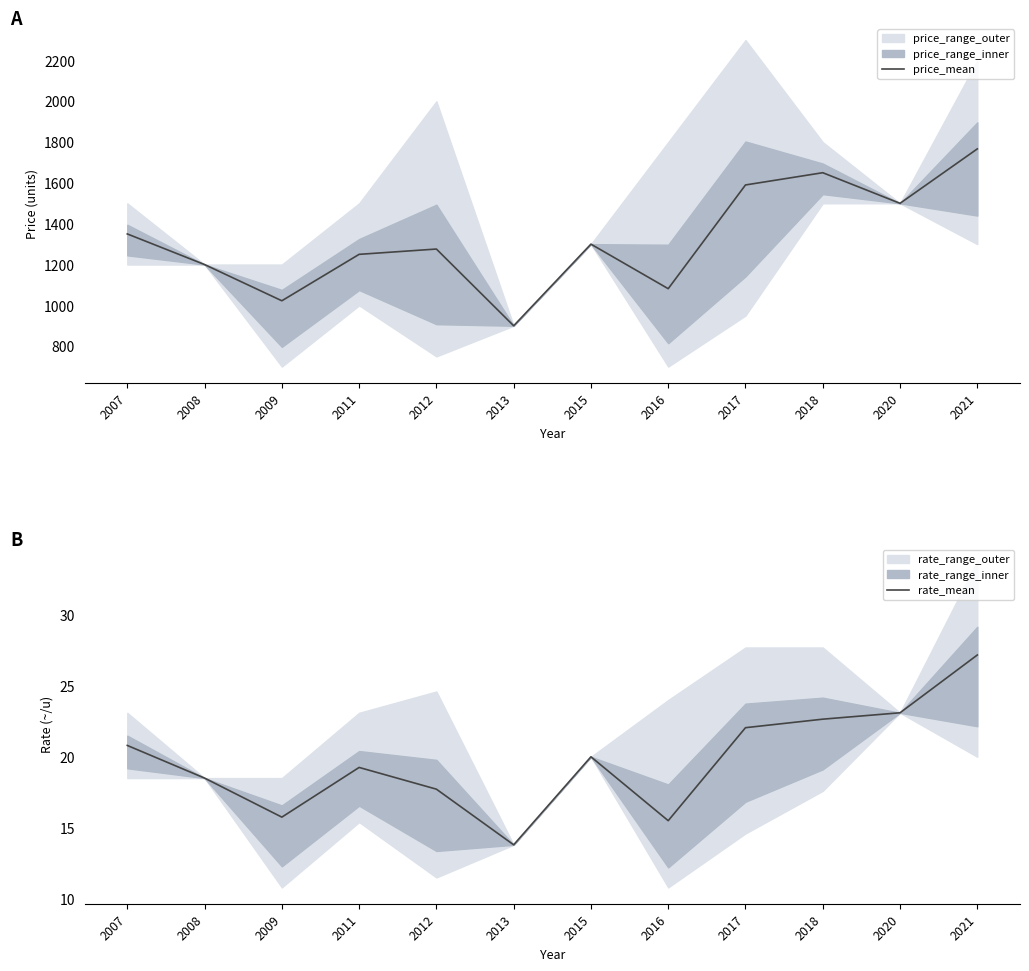

Is it true that rate_mean equals 13.8 at 2013?

True